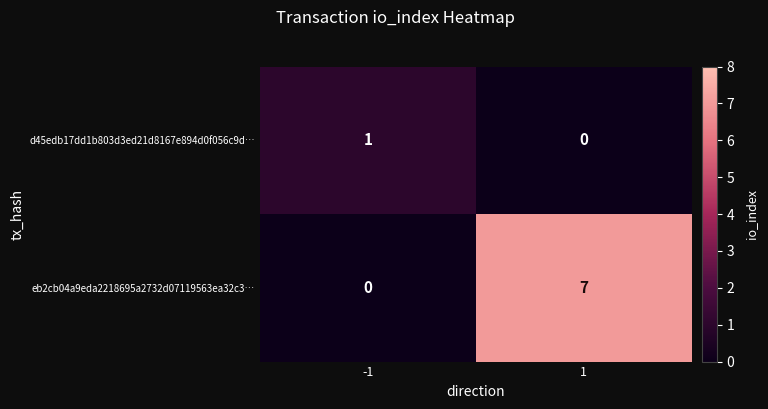

What is the difference between the maximum and minimum values in the eb2cb04a9eda2218695a2732d07119563ea32c3… series?

7